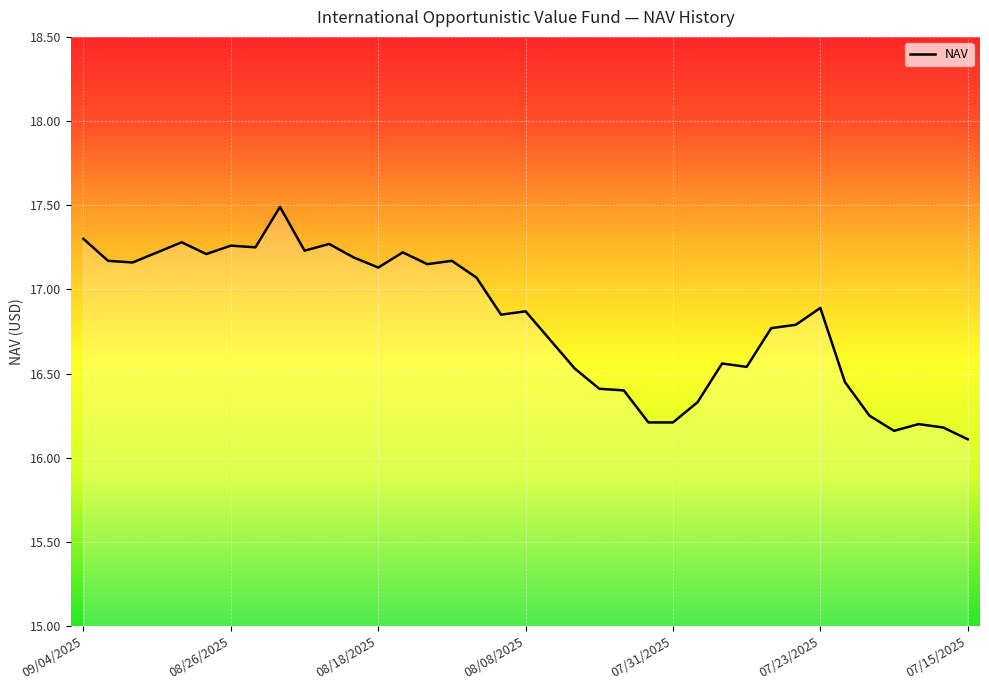

What is the maximum value shown in the chart?

17.5